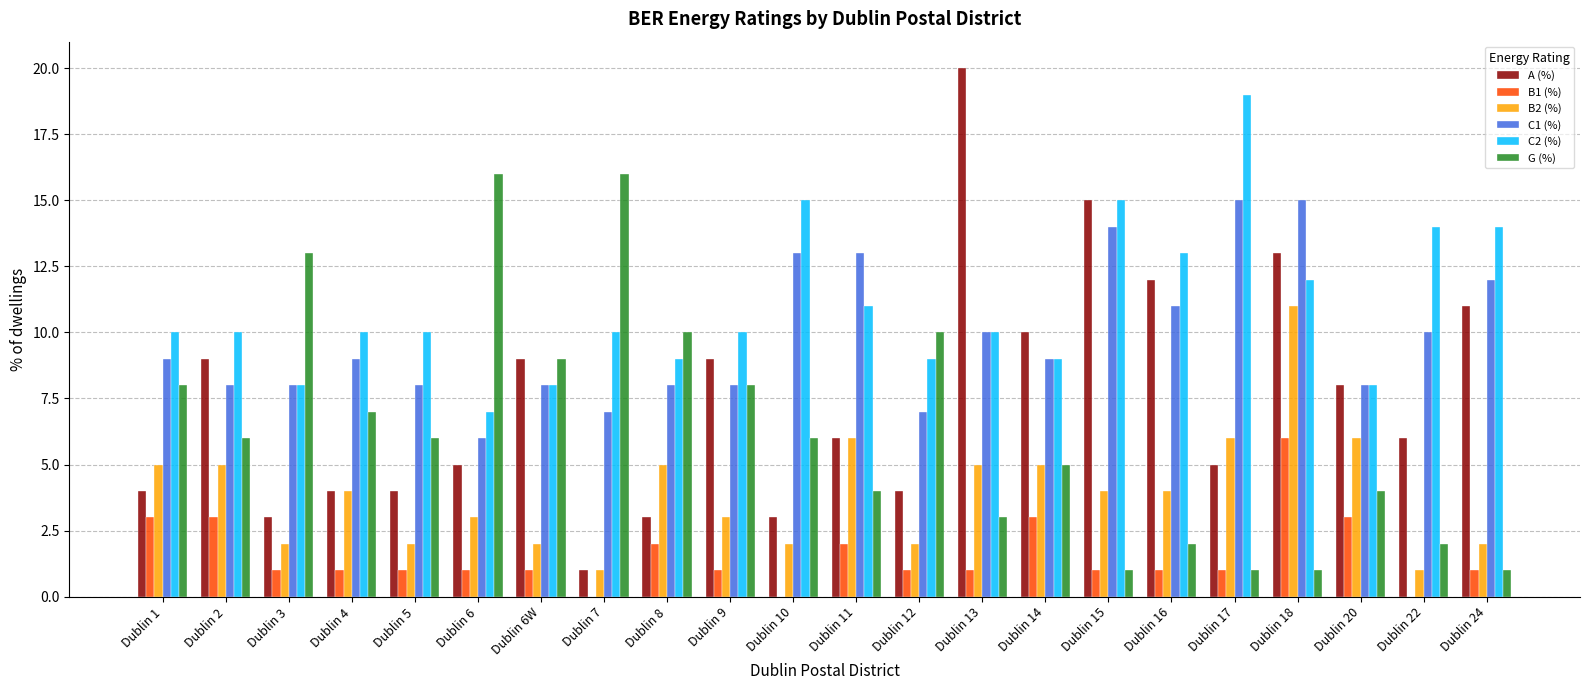

Is the value of C2 (%) at Dublin 1 greater than the value of B1 (%) at Dublin 7?

Yes